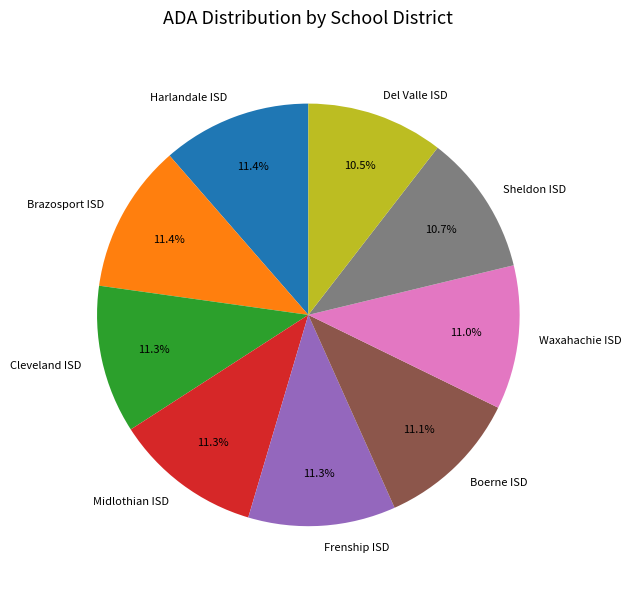

Is there a majority slice in this chart?

No